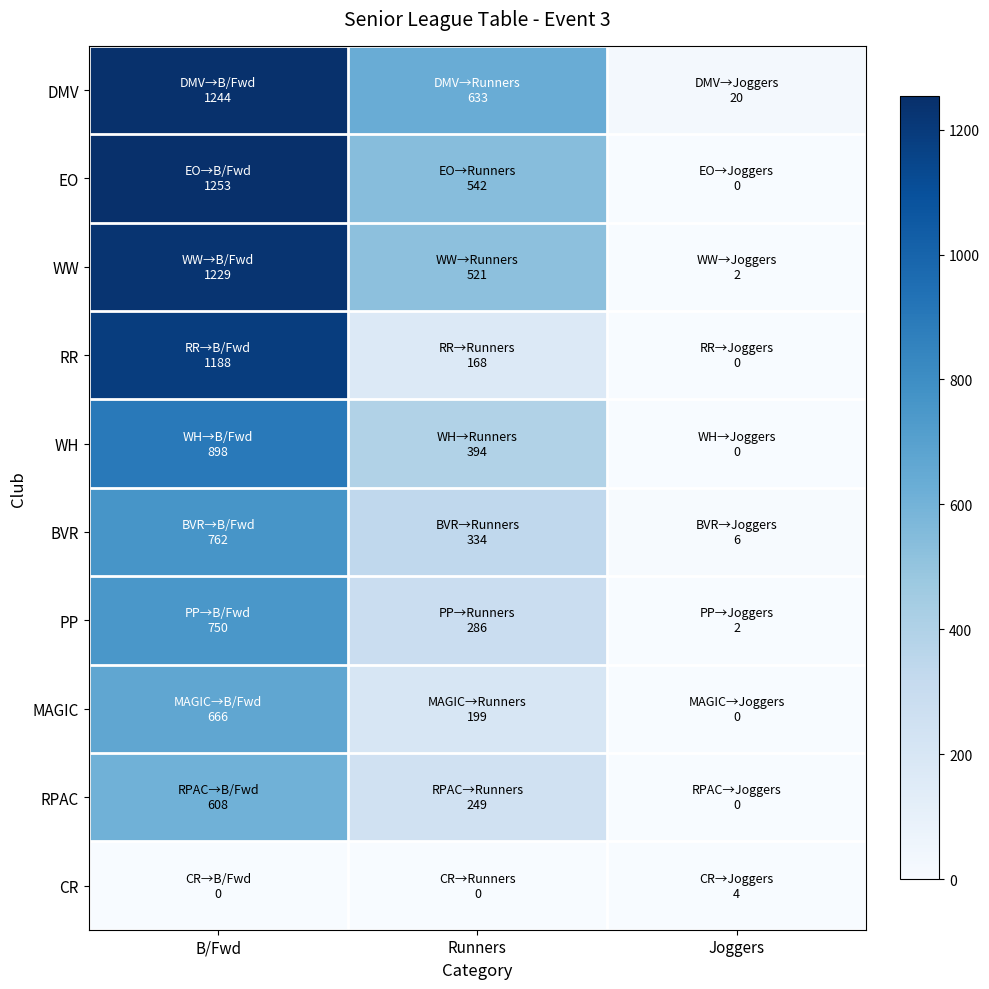

Reading left to right, extract all data points from this chart.

DMV: B/Fwd=1244	Runners=633	Joggers=20
EO: B/Fwd=1253	Runners=542	Joggers=0
WW: B/Fwd=1229	Runners=521	Joggers=2
RR: B/Fwd=1188	Runners=168	Joggers=0
WH: B/Fwd=898	Runners=394	Joggers=0
BVR: B/Fwd=762	Runners=334	Joggers=6
PP: B/Fwd=750	Runners=286	Joggers=2
MAGIC: B/Fwd=666	Runners=199	Joggers=0
RPAC: B/Fwd=608	Runners=249	Joggers=0
CR: B/Fwd=0	Runners=0	Joggers=4